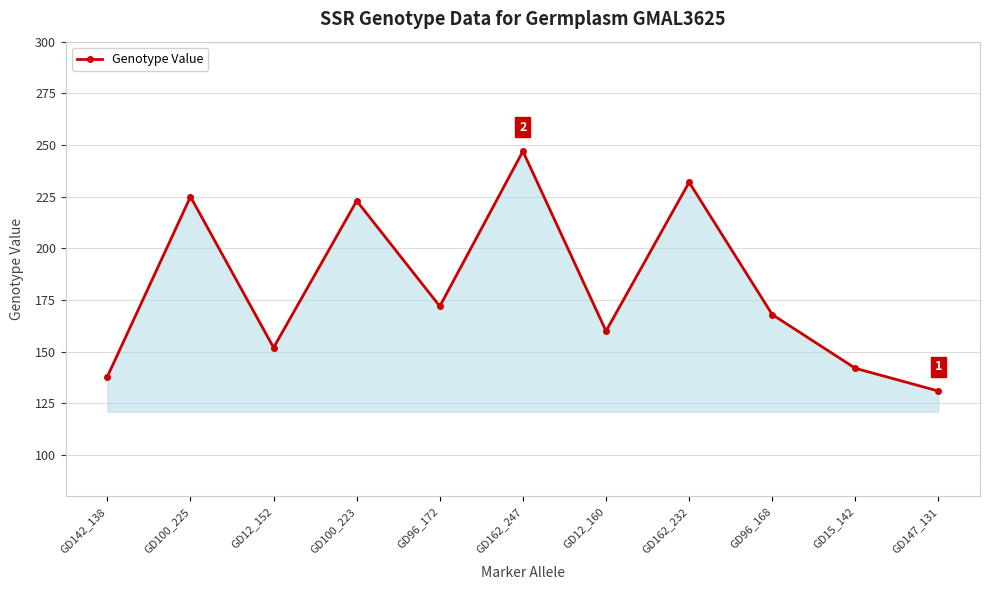

Rank the categories by value from highest to lowest.

GD162_247, GD162_232, GD100_225, GD100_223, GD96_172, GD96_168, GD12_160, GD12_152, GD15_142, GD142_138, GD147_131